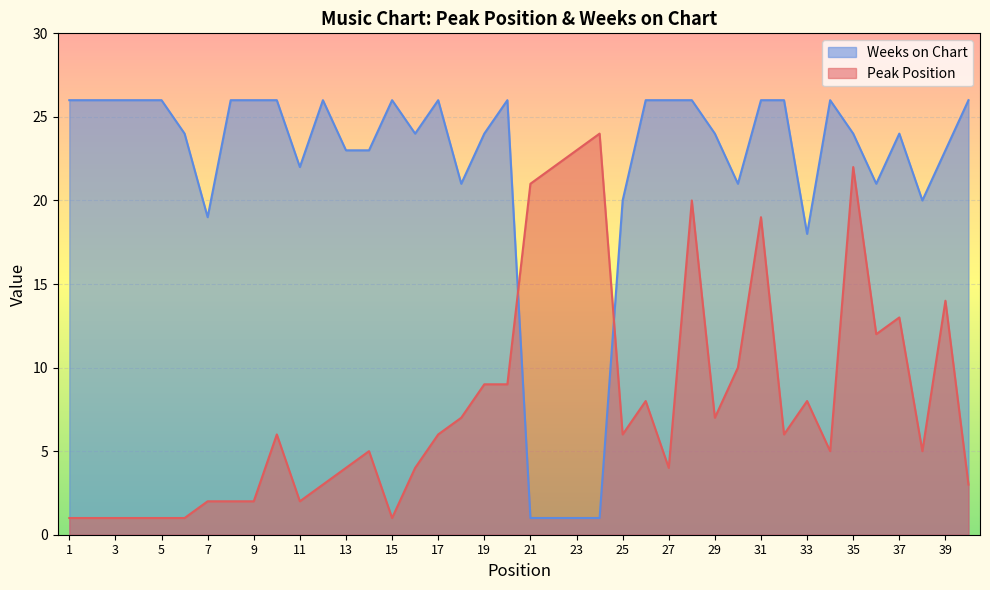

How many lines are shown in the chart?

2